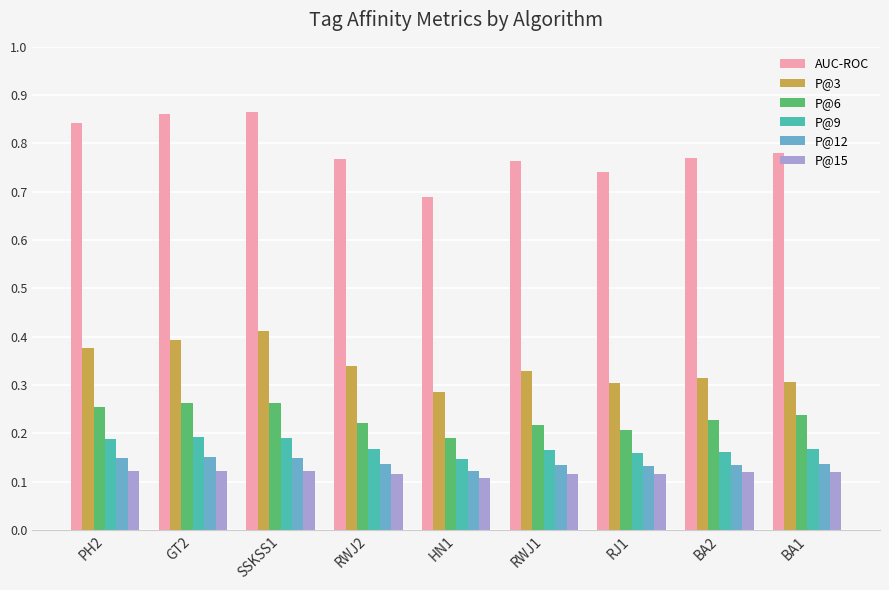

How many distinct data groups are displayed?

6